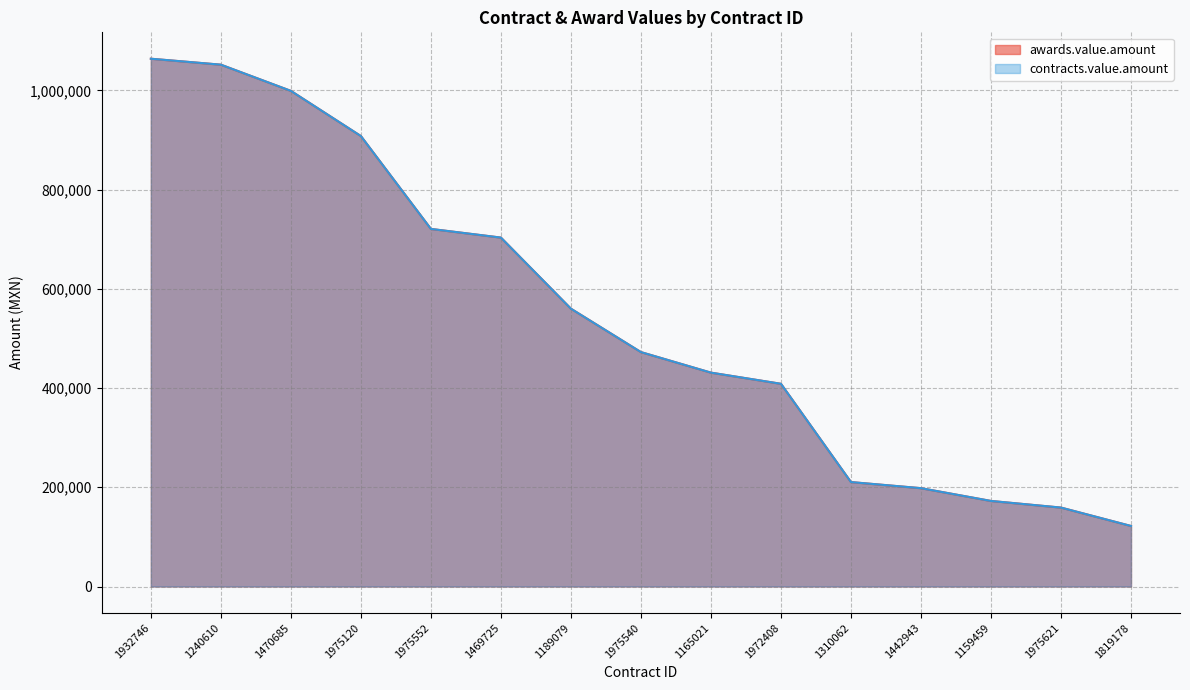

The value of awards.value.amount at 1975540 is 472413.7. True or false?

True